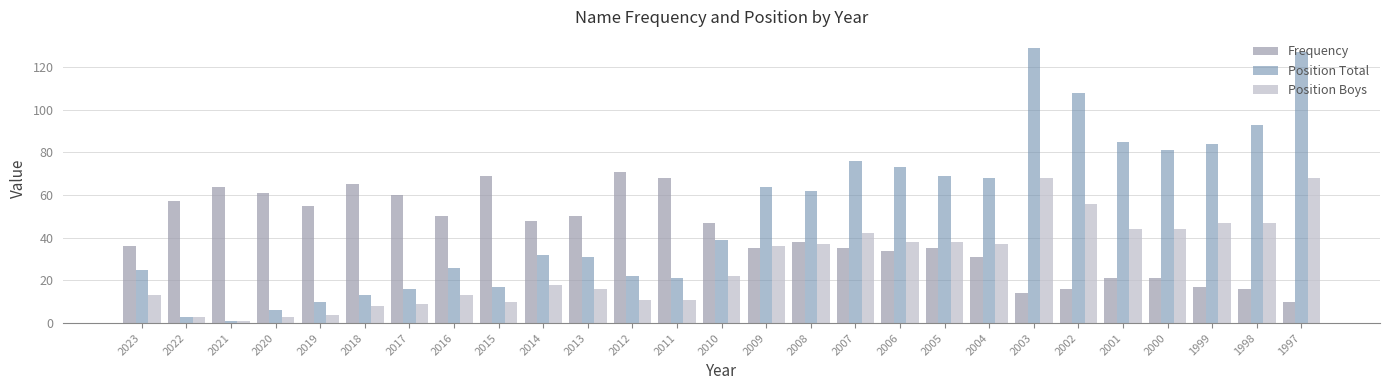

What is the value of the Frequency bar at the 17th from the left?

35